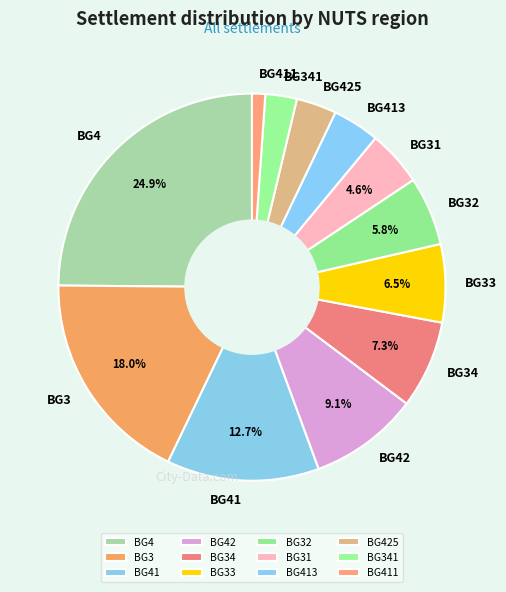

Between BG33 and BG425, which is larger?

BG33